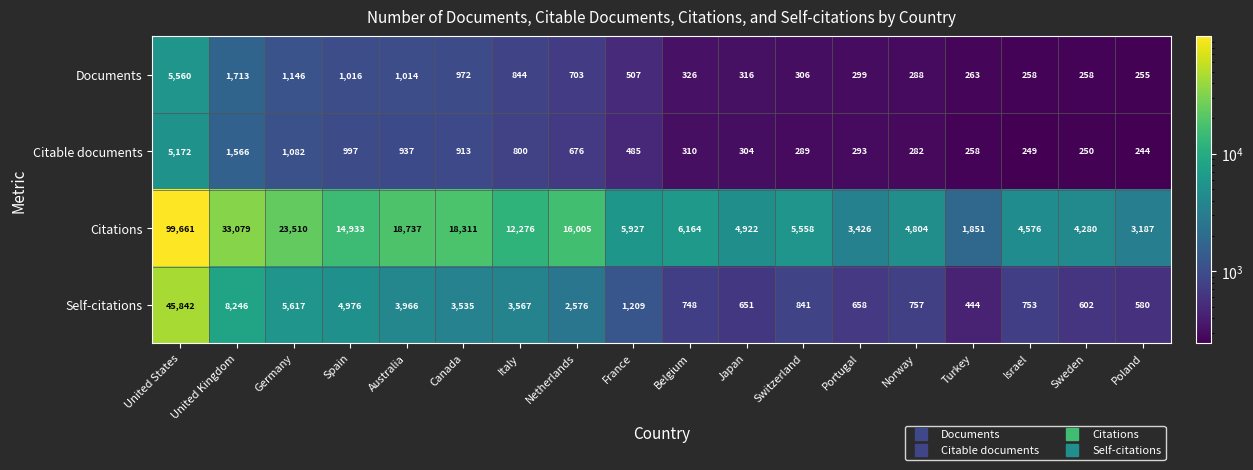

What is the sum of the Self-citations values at France and Belgium?

1957